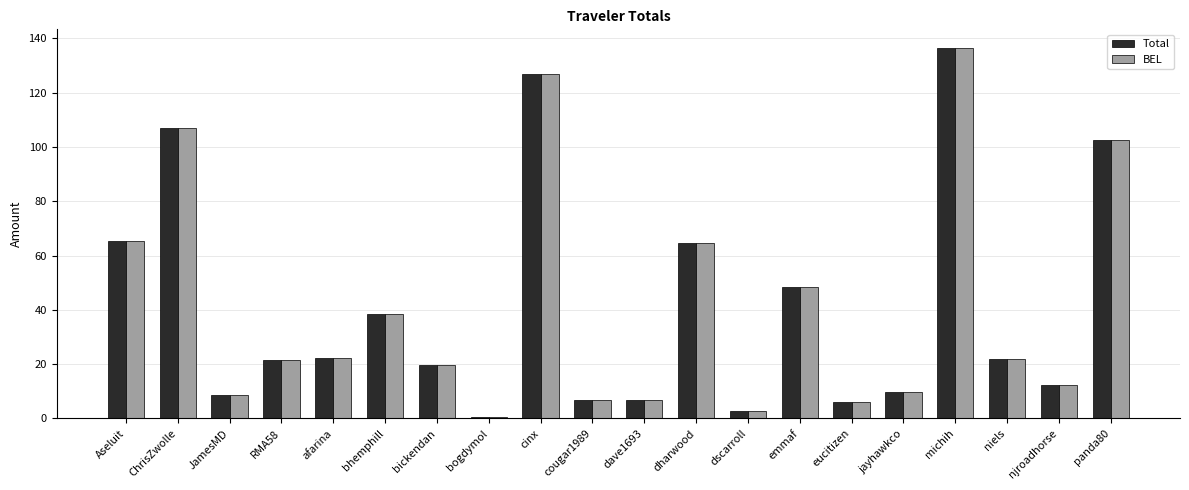

True or false: BEL has a value of 38.2 at RMA58.

False